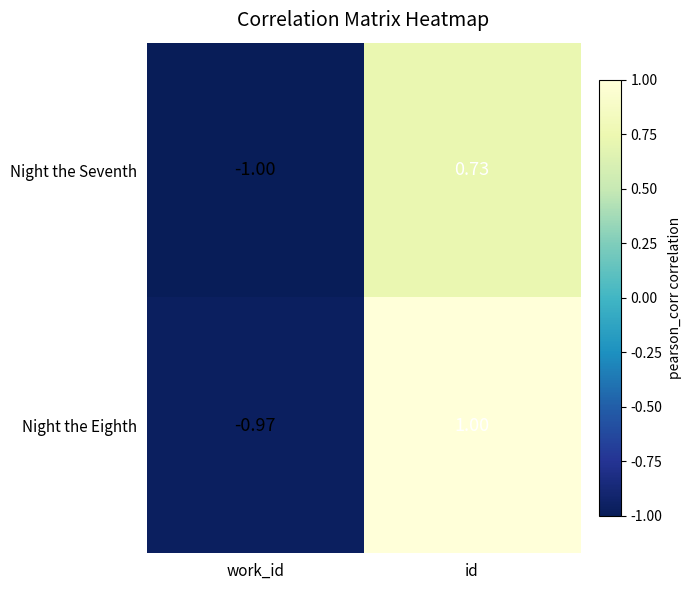

Which series changed the most between work_id and id?

Night the Eighth